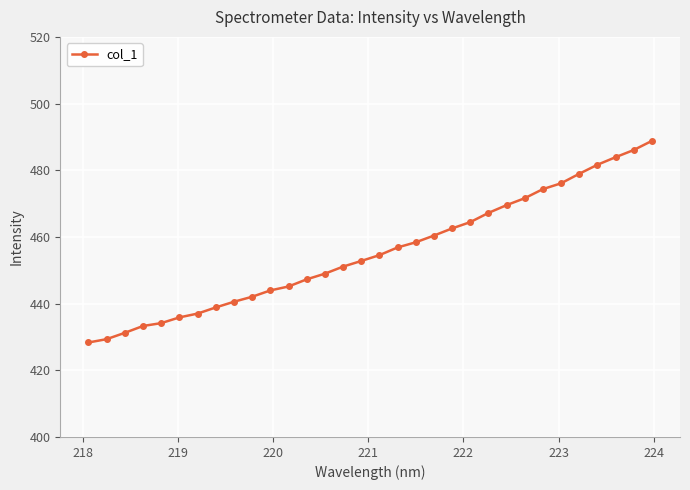

What is the smallest value displayed?

428.3